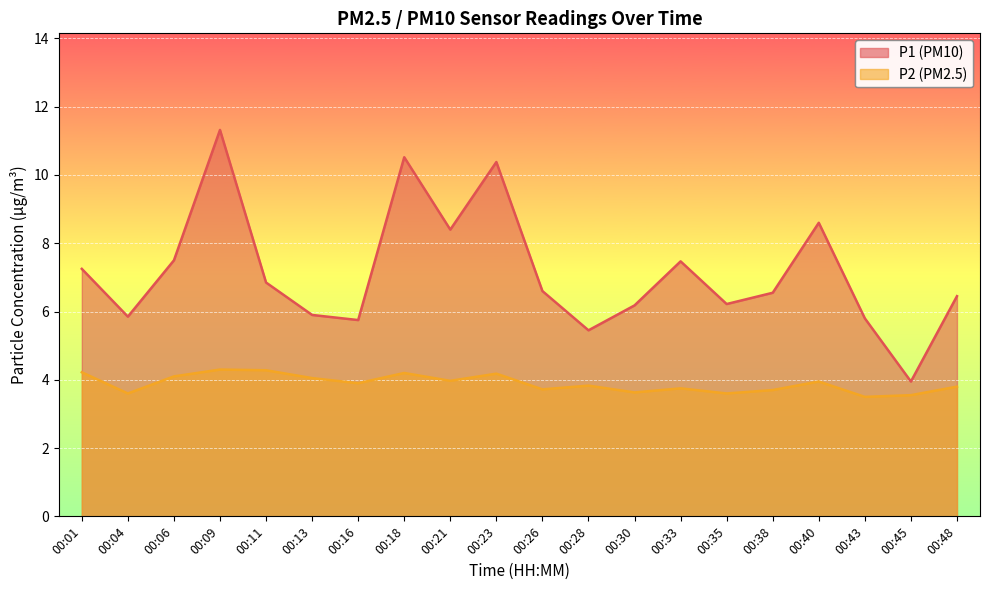

Is it true that P1 equals 6.2 at 00:35?

True